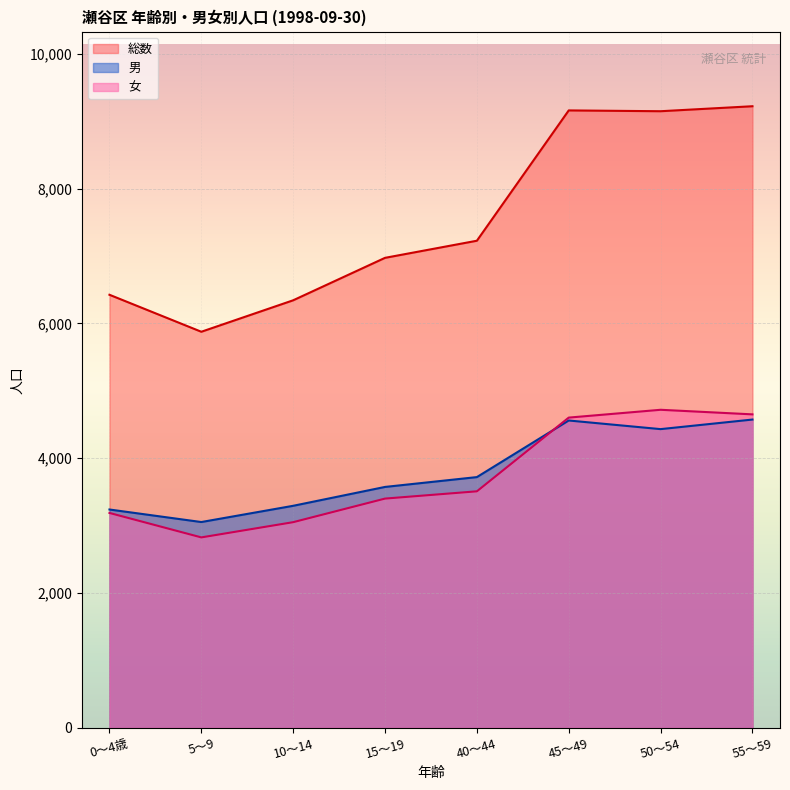

True or false: 男 has more than 0 interior local peaks.

True